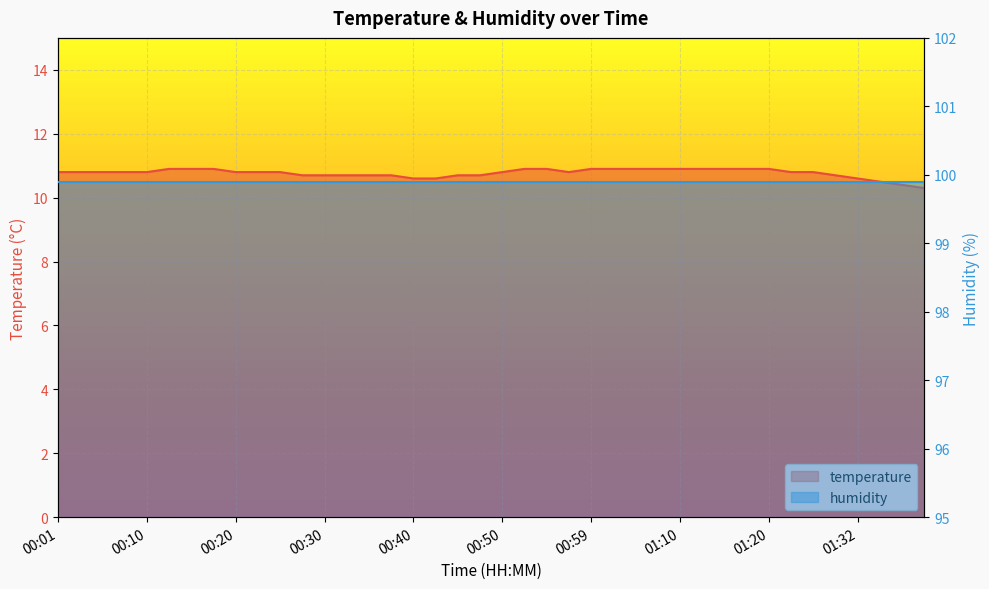

Which category has the lowest value across all series?

01:40